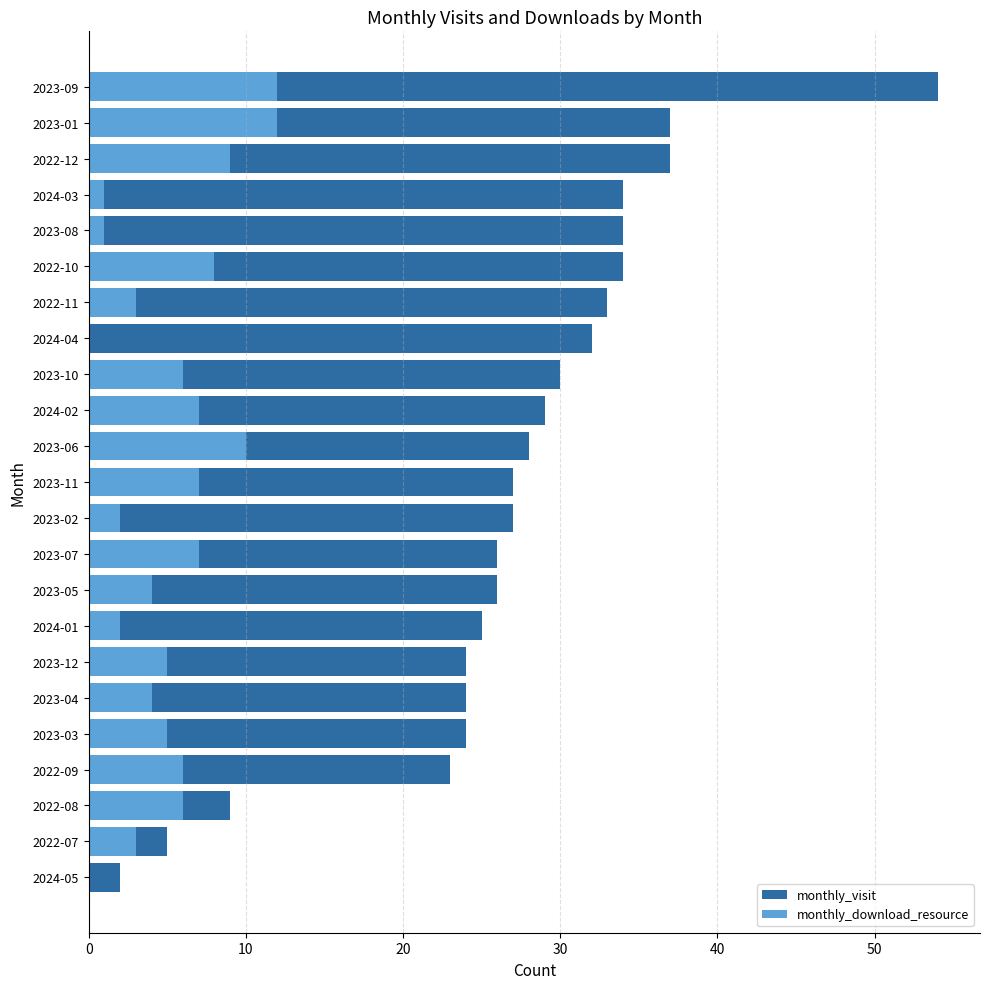

What are all the series names shown in the legend?

monthly_visit, monthly_download_resource